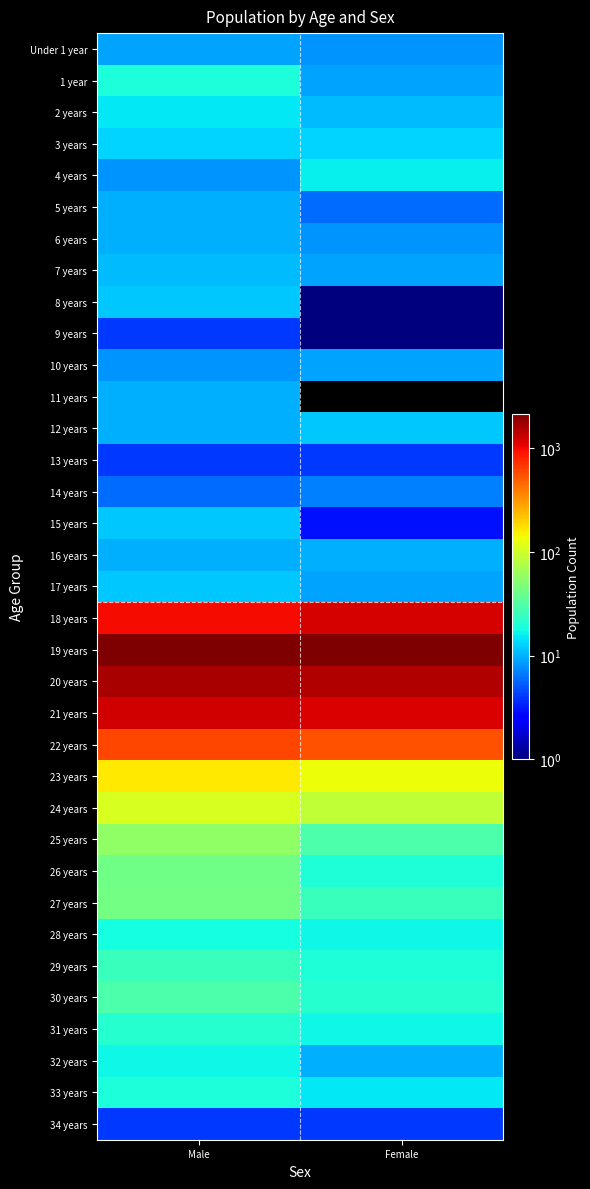

Which series has the largest total across all categories?

19 years